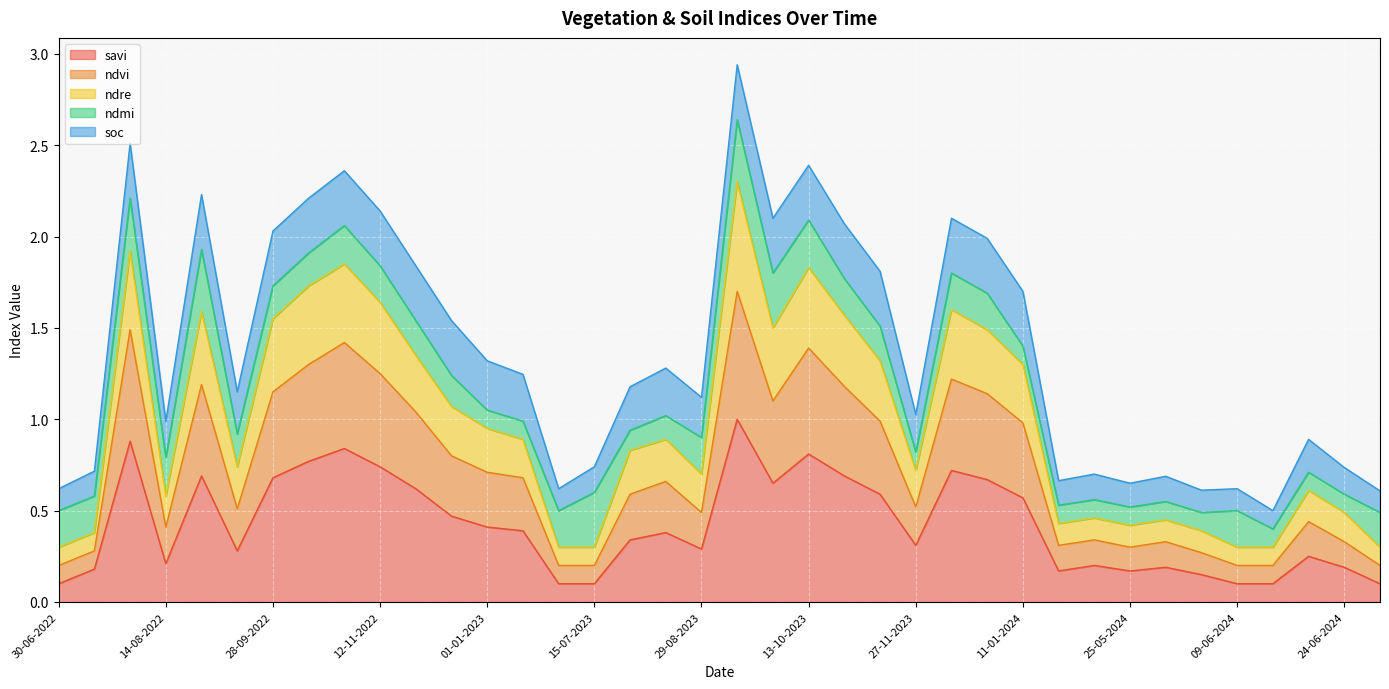

What is the maximum value for savi?

1.0